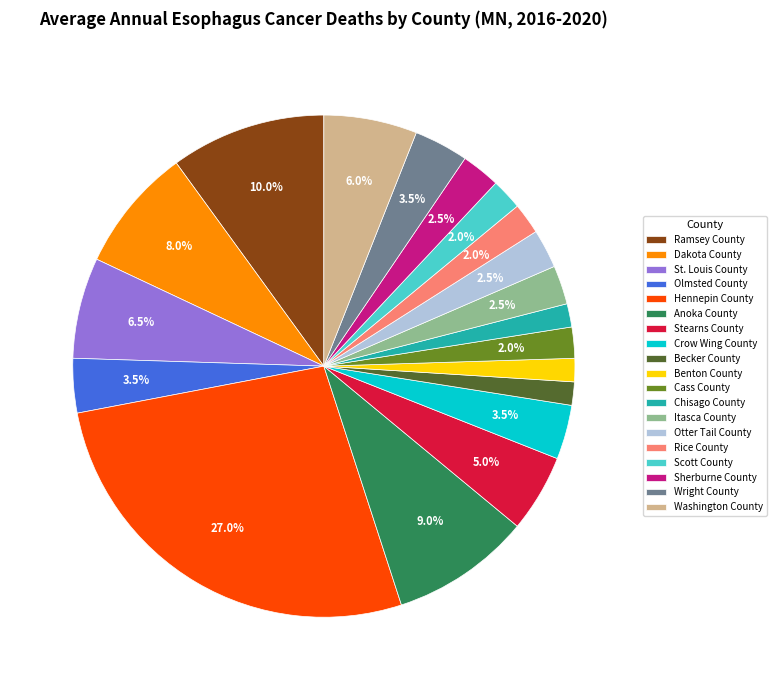

Which slice is the largest?

Hennepin County